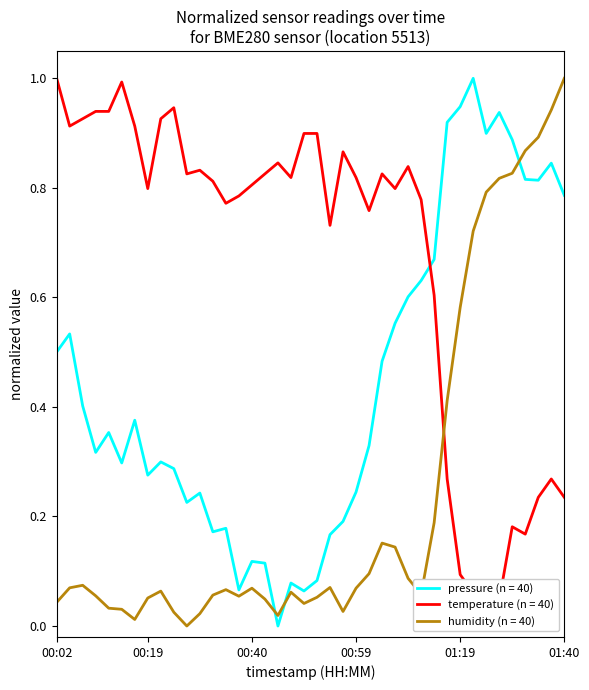

Between 9 and 22, which series saw the biggest shift?

pressure